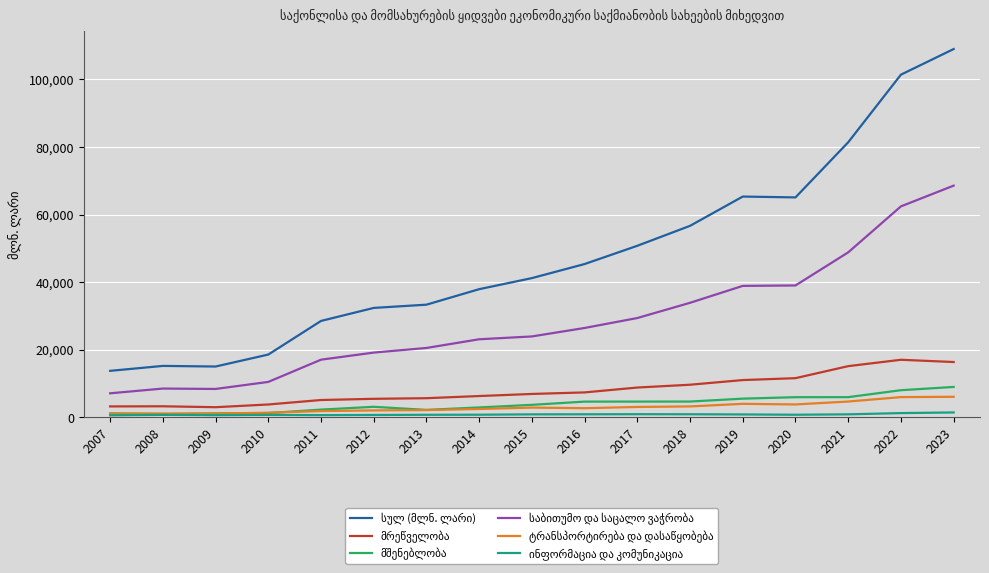

At which category is the sum across all series the highest?

2023